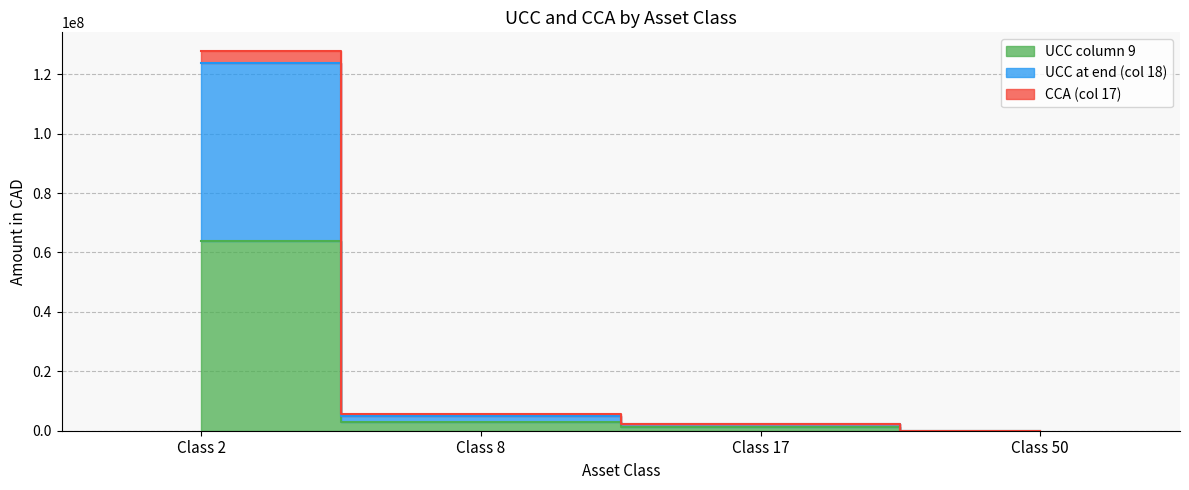

Reading left to right, extract all data points from this chart.

UCC column 9: Class 2=63851960.5	Class 8=2827534.7	Class 17=1092243.9	Class 50=18901.6
UCC at end (col 18): Class 2=123872803.4	Class 8=5089562.4	Class 17=2097108.4	Class 50=27407.4
CCA (col 17): Class 2=127703921.0	Class 8=5655069.3	Class 17=2184487.9	Class 50=37803.3